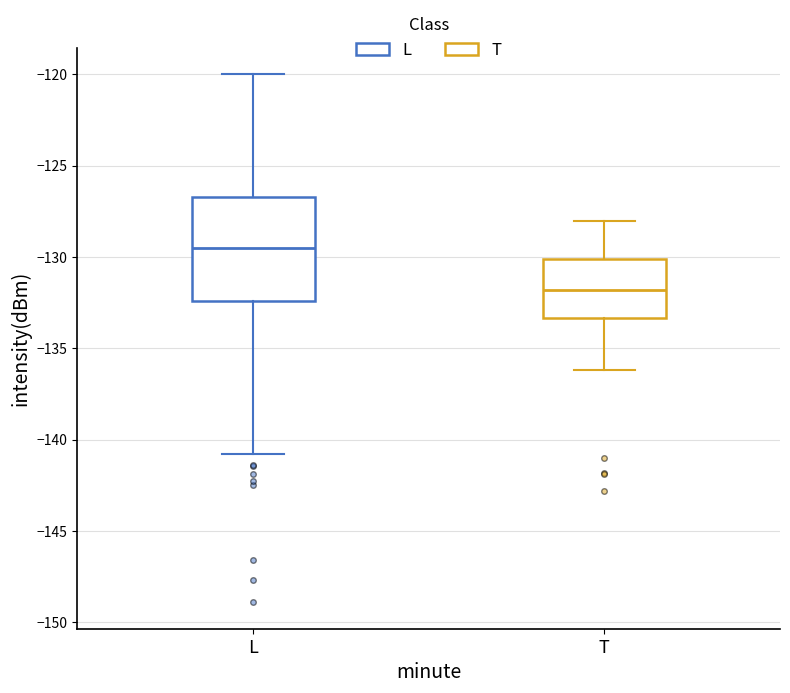

Which box has the highest median line?

L